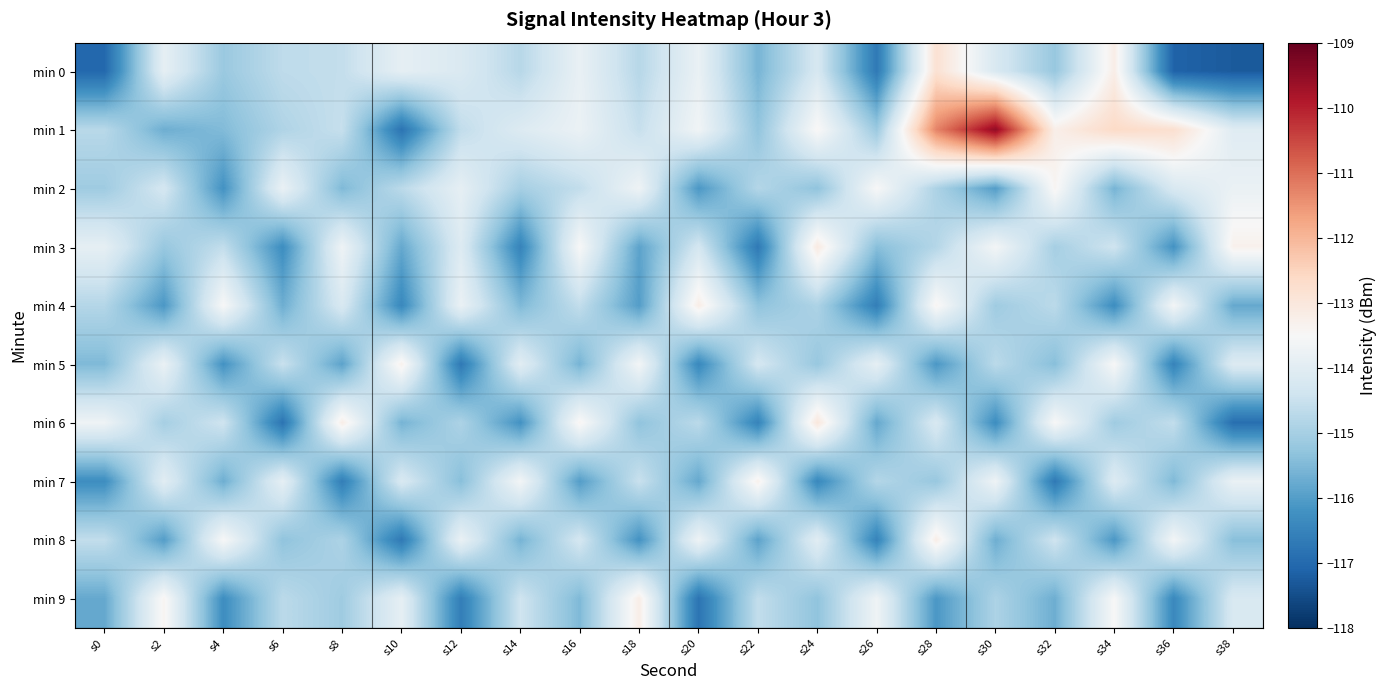

Reading left to right, transcribe all the data shown in this chart.

min 0: s0=-117.0	s2=-113.9	s4=-115.2	s6=-114.7	s8=-114.6	s10=-113.9	s12=-114.2	s14=-114.8	s16=-113.8	s18=-114.8	s20=-113.8	s22=-115.6	s24=-114.2	s26=-116.7	s28=-112.8	s30=-114.2	s32=-115.2	s34=-113.2	s36=-117.1	s38=-117.3
min 1: s0=-114.7	s2=-115.7	s4=-115.5	s6=-114.9	s8=-114.5	s10=-116.8	s12=-114.6	s14=-114.1	s16=-113.8	s18=-114.5	s20=-113.7	s22=-115.3	s24=-113.4	s26=-115.2	s28=-111.3	s30=-109.5	s32=-113.2	s34=-112.6	s36=-112.8	s38=-114.0
min 2: s0=-115.1	s2=-114.3	s4=-116.2	s6=-113.8	s8=-115.5	s10=-114.7	s12=-113.9	s14=-115.0	s16=-114.6	s18=-113.7	s20=-116.1	s22=-114.8	s24=-115.3	s26=-113.5	s28=-114.9	s30=-116.0	s32=-113.4	s34=-115.6	s36=-114.2	s38=-113.8
min 3: s0=-113.9	s2=-115.2	s4=-114.6	s6=-116.3	s8=-113.7	s10=-115.8	s12=-114.1	s14=-116.5	s16=-113.5	s18=-115.9	s20=-114.3	s22=-116.7	s24=-113.1	s26=-115.4	s28=-114.8	s30=-113.6	s32=-115.0	s34=-114.4	s36=-116.2	s38=-113.3
min 4: s0=-114.8	s2=-116.1	s4=-113.5	s6=-115.7	s8=-114.2	s10=-116.4	s12=-113.8	s14=-115.5	s16=-114.6	s18=-116.0	s20=-113.2	s22=-115.3	s24=-114.9	s26=-116.6	s28=-113.4	s30=-115.1	s32=-114.7	s34=-116.3	s36=-113.6	s38=-115.8
min 5: s0=-115.5	s2=-113.8	s4=-116.2	s6=-114.5	s8=-115.9	s10=-113.3	s12=-116.7	s14=-114.0	s16=-115.6	s18=-113.6	s20=-116.4	s22=-114.3	s24=-115.2	s26=-113.9	s28=-116.1	s30=-114.7	s32=-115.4	s34=-113.5	s36=-116.5	s38=-114.1
min 6: s0=-113.7	s2=-115.0	s4=-114.4	s6=-116.8	s8=-113.2	s10=-115.6	s12=-114.9	s14=-116.2	s16=-113.4	s18=-115.3	s20=-114.7	s22=-116.5	s24=-113.0	s26=-115.8	s28=-114.2	s30=-116.3	s32=-113.5	s34=-115.1	s36=-114.6	s38=-116.9
min 7: s0=-116.3	s2=-114.0	s4=-115.7	s6=-113.9	s8=-116.6	s10=-114.2	s12=-115.4	s14=-113.6	s16=-116.0	s18=-114.5	s20=-115.8	s22=-113.3	s24=-116.4	s26=-114.8	s28=-115.2	s30=-113.7	s32=-116.7	s34=-114.1	s36=-115.5	s38=-113.8
min 8: s0=-114.6	s2=-116.0	s4=-113.5	s6=-115.3	s8=-114.9	s10=-116.7	s12=-113.8	s14=-115.6	s16=-114.3	s18=-116.2	s20=-113.7	s22=-115.9	s24=-114.0	s26=-116.5	s28=-113.2	s30=-115.7	s32=-114.4	s34=-116.1	s36=-113.6	s38=-115.4
min 9: s0=-115.8	s2=-113.4	s4=-116.3	s6=-114.7	s8=-115.1	s10=-113.9	s12=-116.6	s14=-114.4	s16=-115.5	s18=-113.2	s20=-116.8	s22=-114.6	s24=-115.3	s26=-113.7	s28=-116.1	s30=-114.9	s32=-115.7	s34=-113.5	s36=-116.4	s38=-114.2